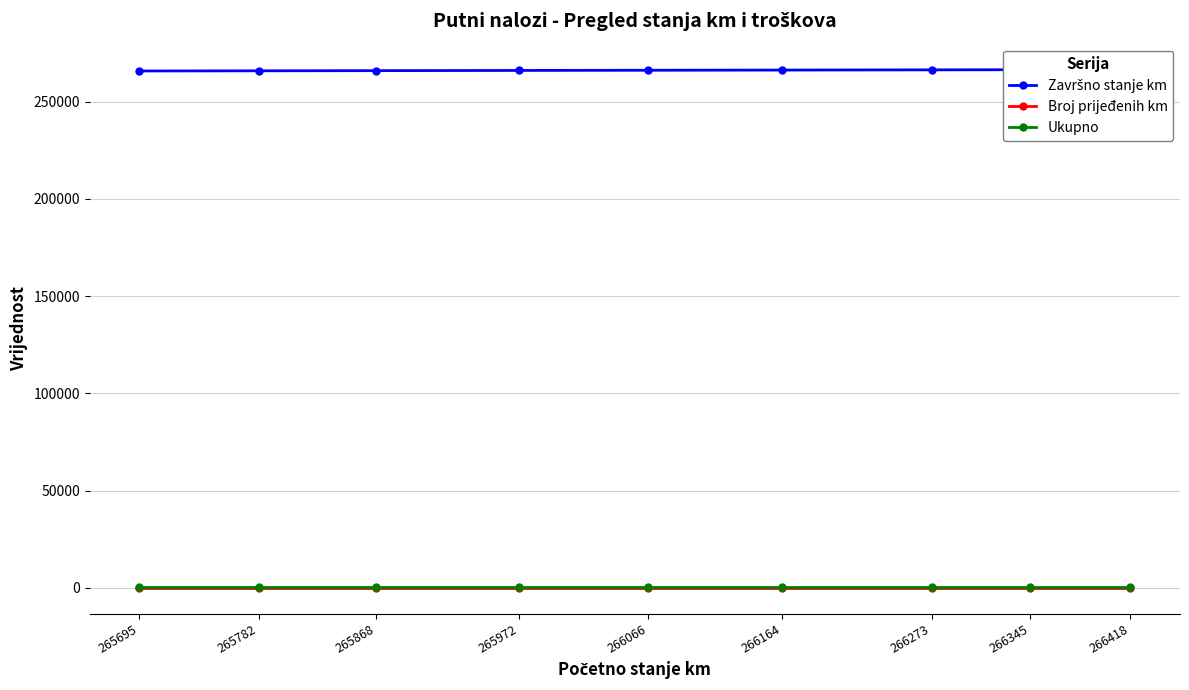

What is the difference between the maximum and minimum values in the Završno stanje km series?

723